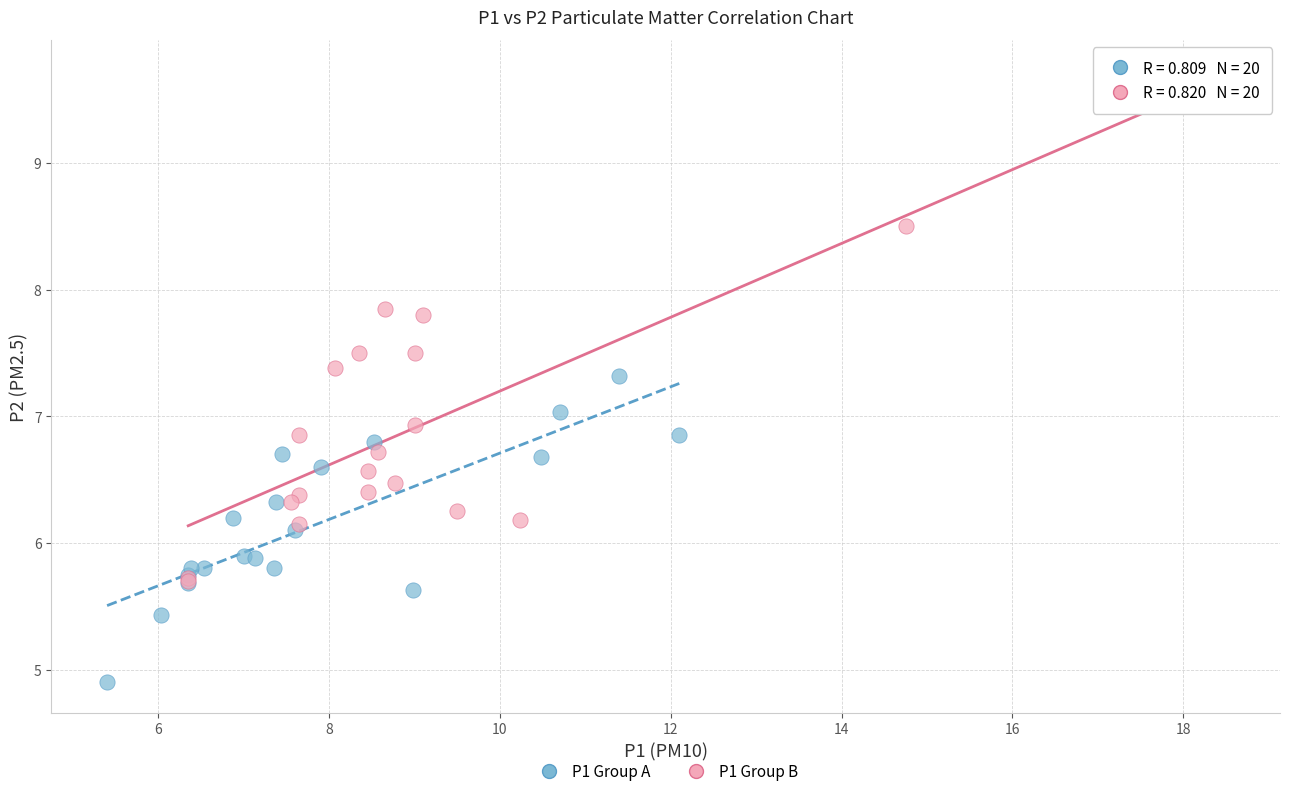

Which series contains the highest Y value?

P1 Group B